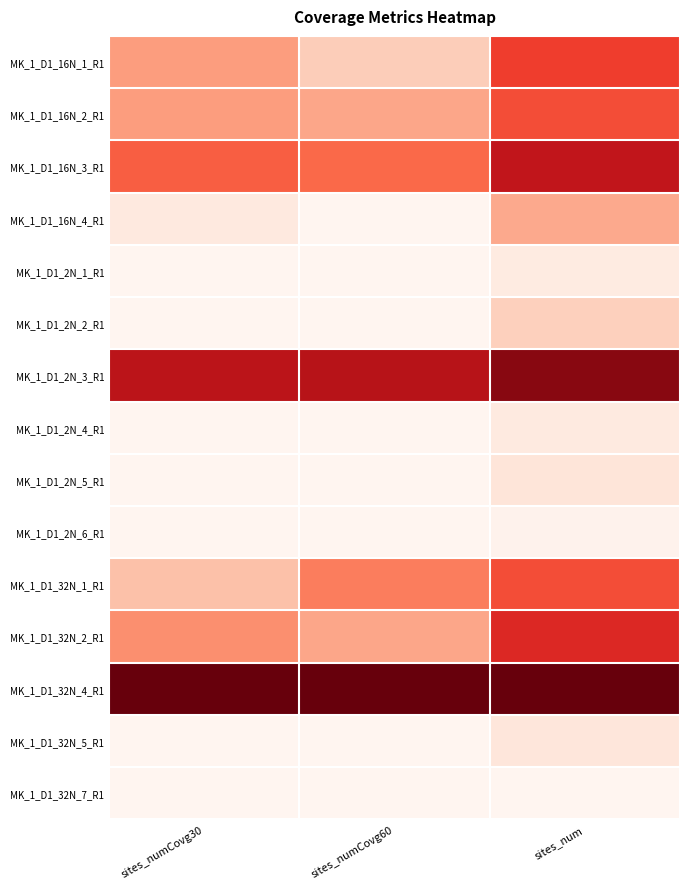

Which series changed the most between sites_numCovg30 and sites_numCovg60?

MK_1_D1_32N_1_R1